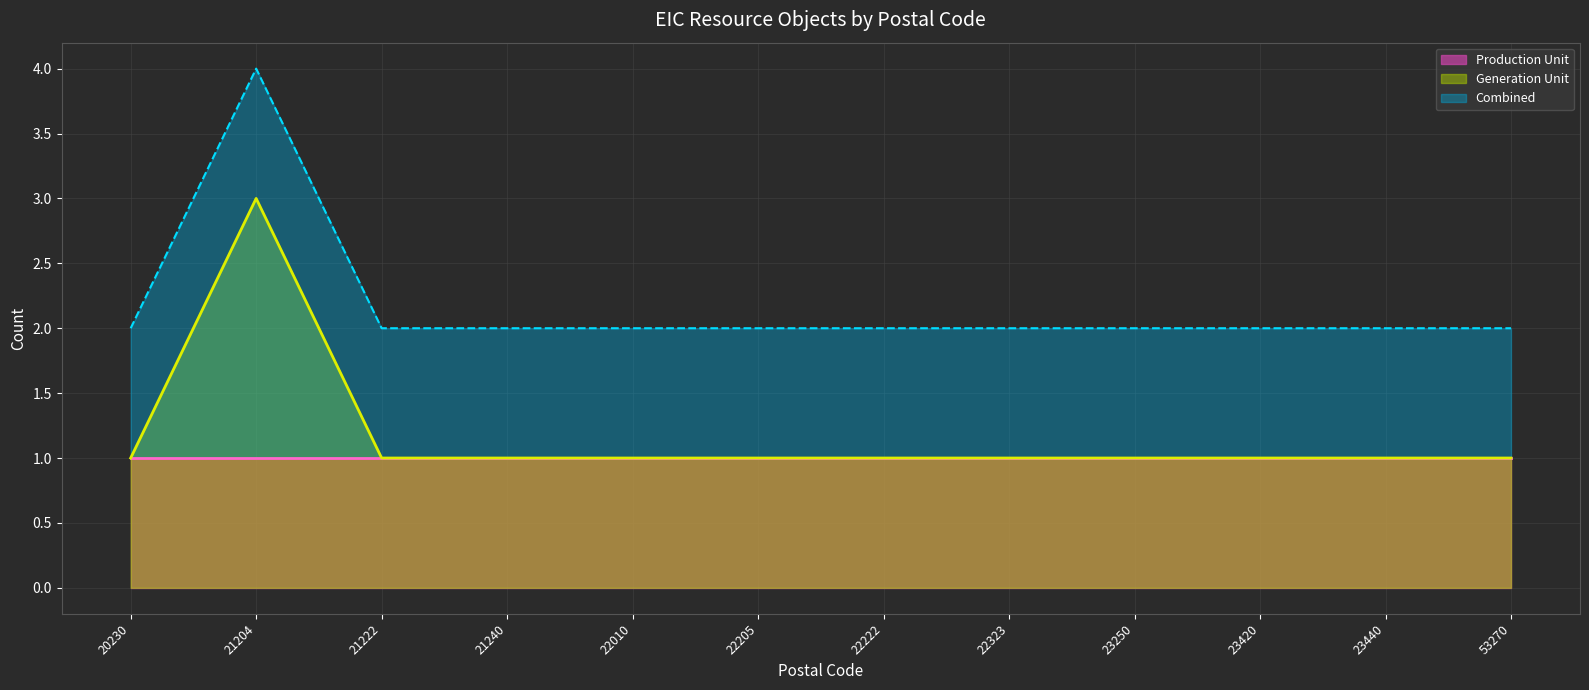

In Total line, how many points are higher than both neighbors (excluding endpoints)?

1